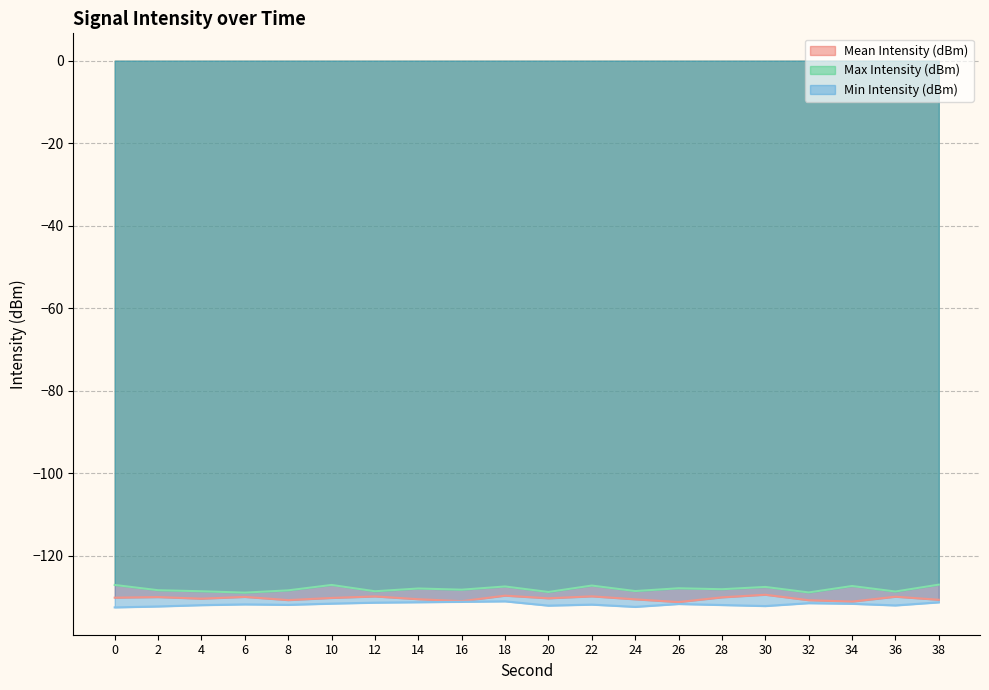

Rank the series by their average value, from highest to lowest.

Max Intensity (dBm), Mean Intensity (dBm), Min Intensity (dBm)